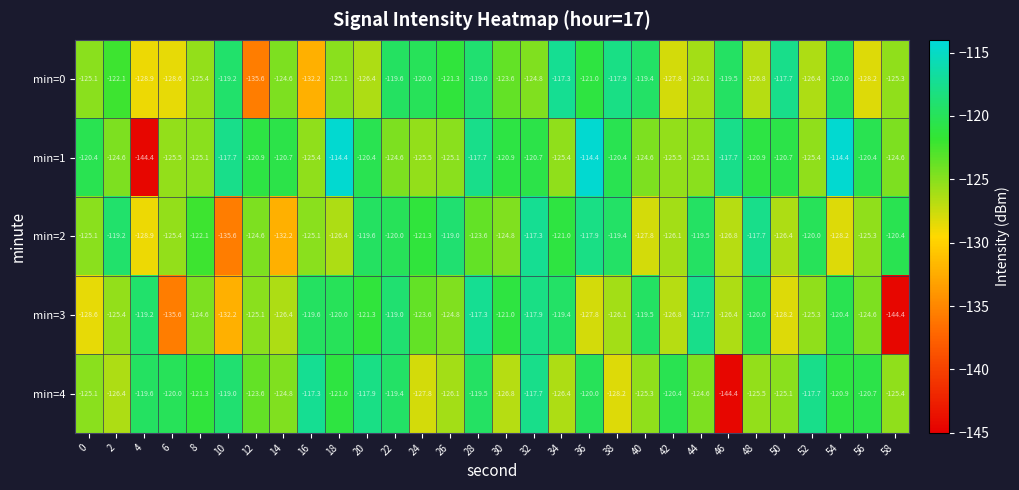

The min=0 series shows -117.9 at 38. True or false?

True